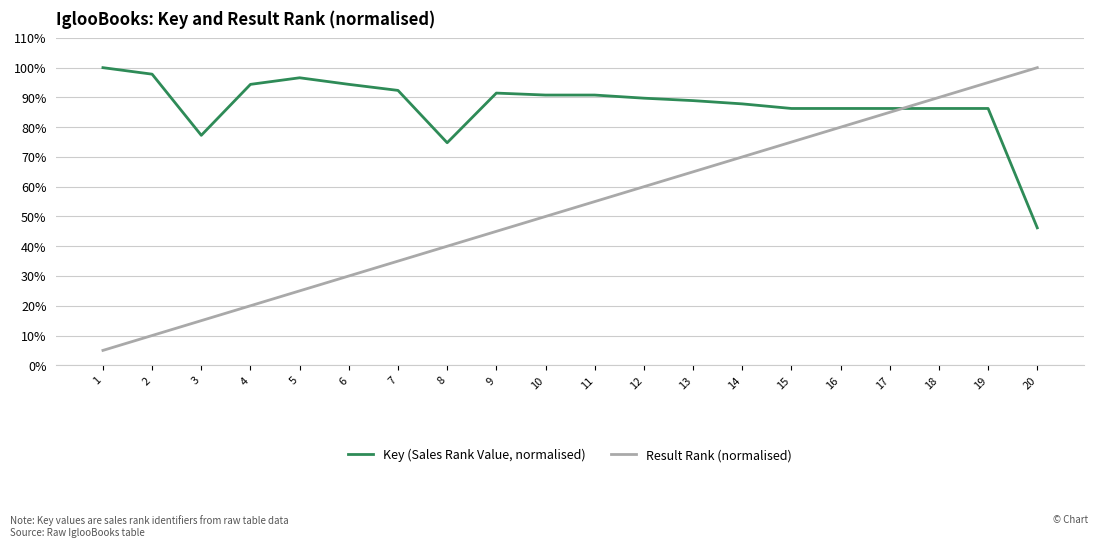

At which label does Key (Sales Rank Value, normalised) reach its minimum?

20